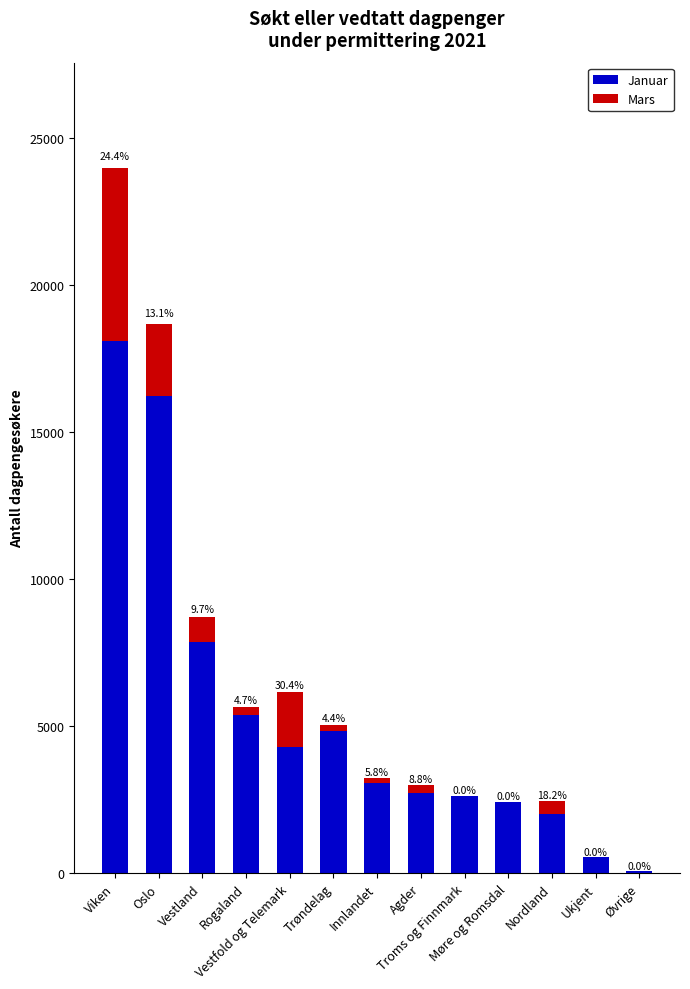

What are all the series names shown in the legend?

Januar, Mars